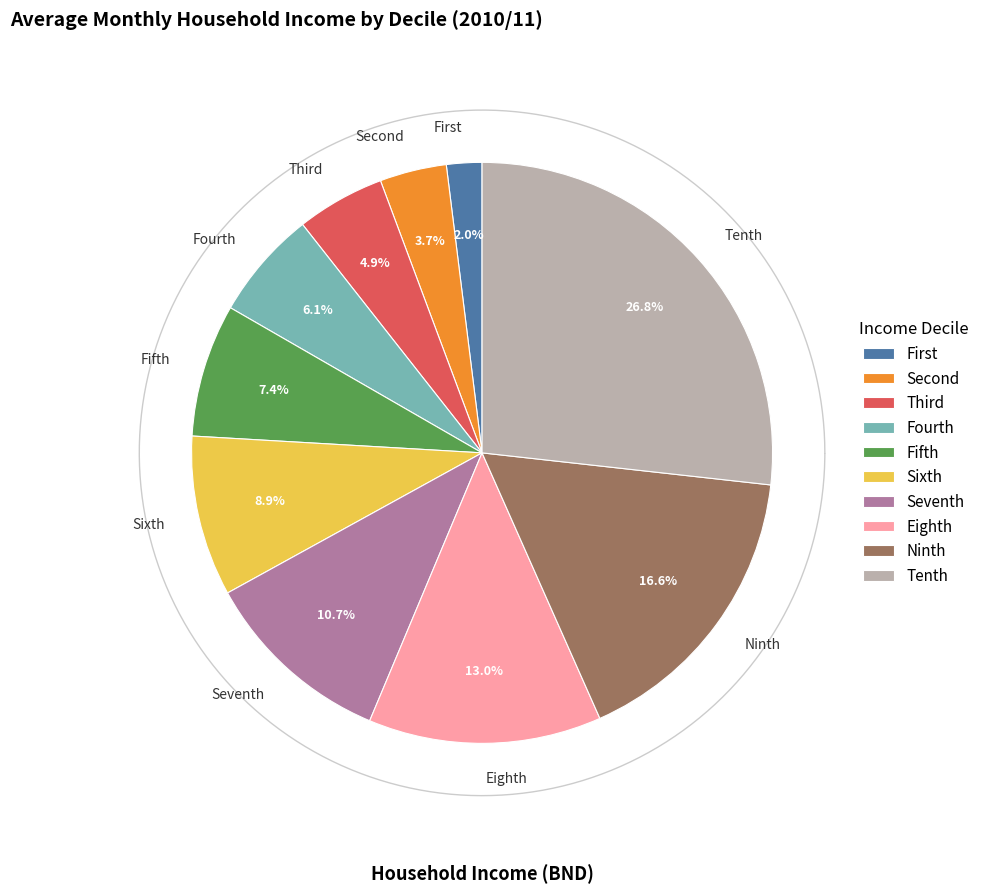

Does any single category account for the majority?

No